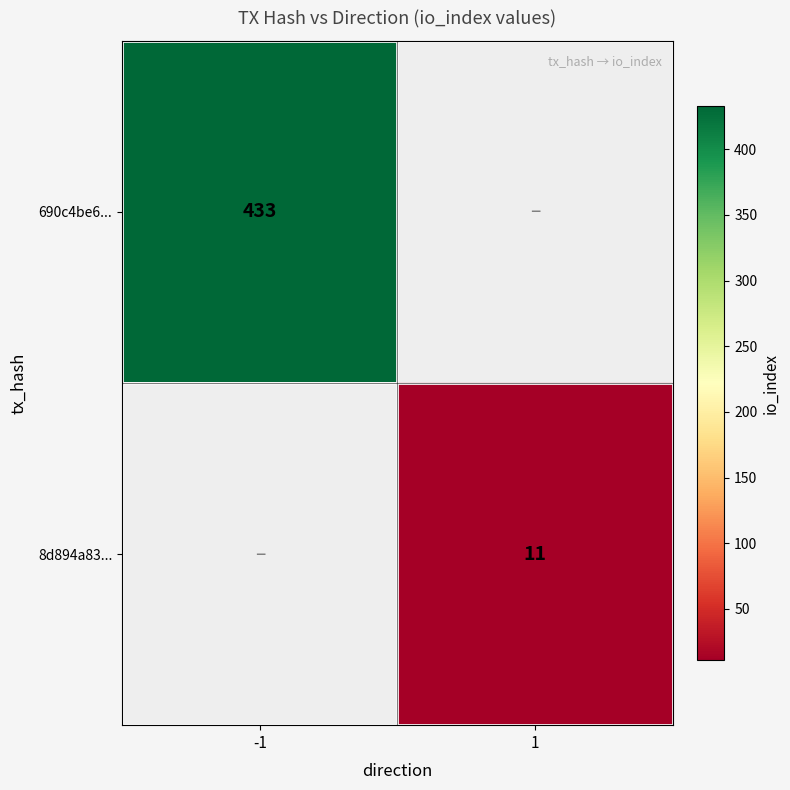

What is the greatest value displayed?

433.0